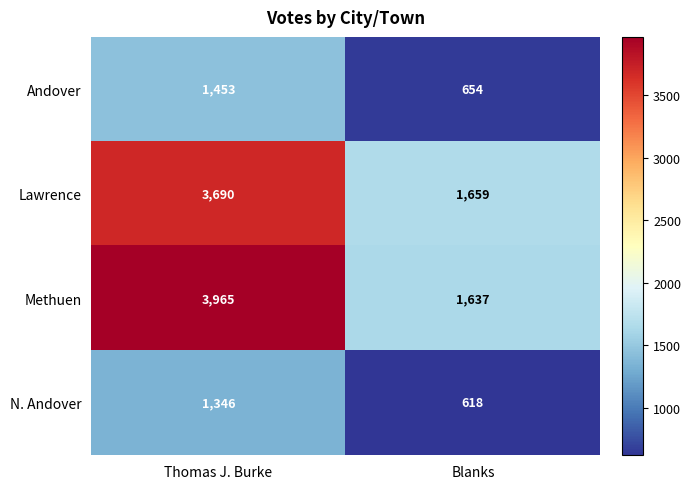

At which category is the sum across all series the highest?

Thomas J. Burke